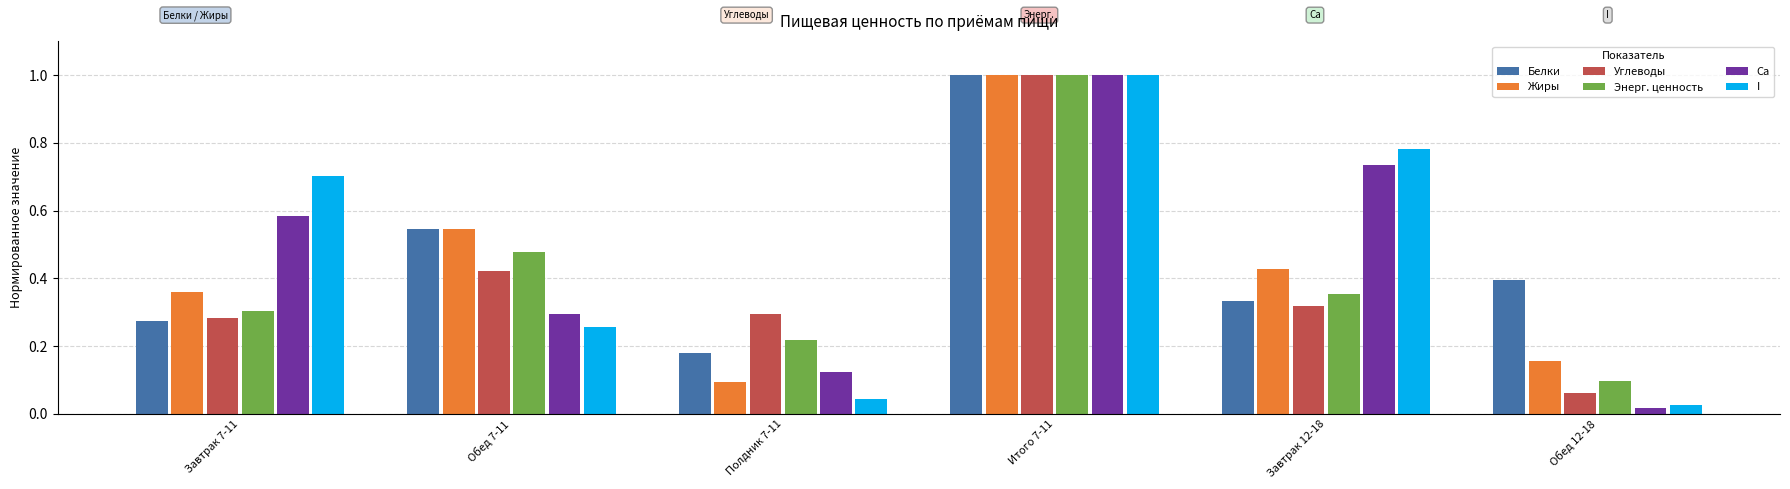

What position from the left is Обед 7-11?

2